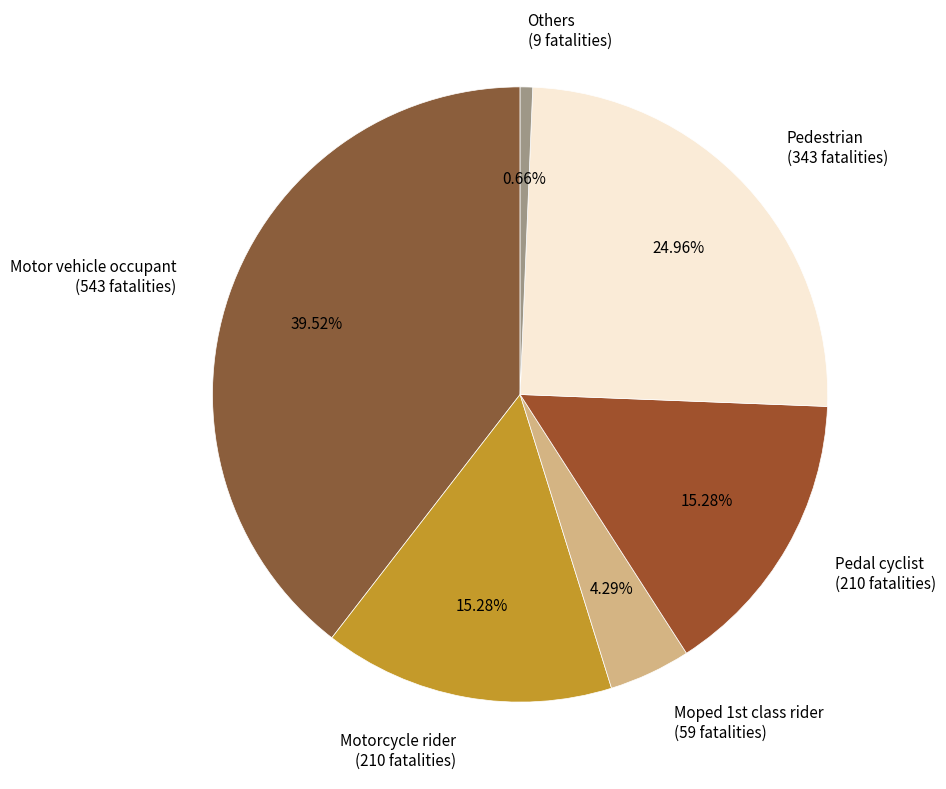

Count the number of slices in the pie.

6